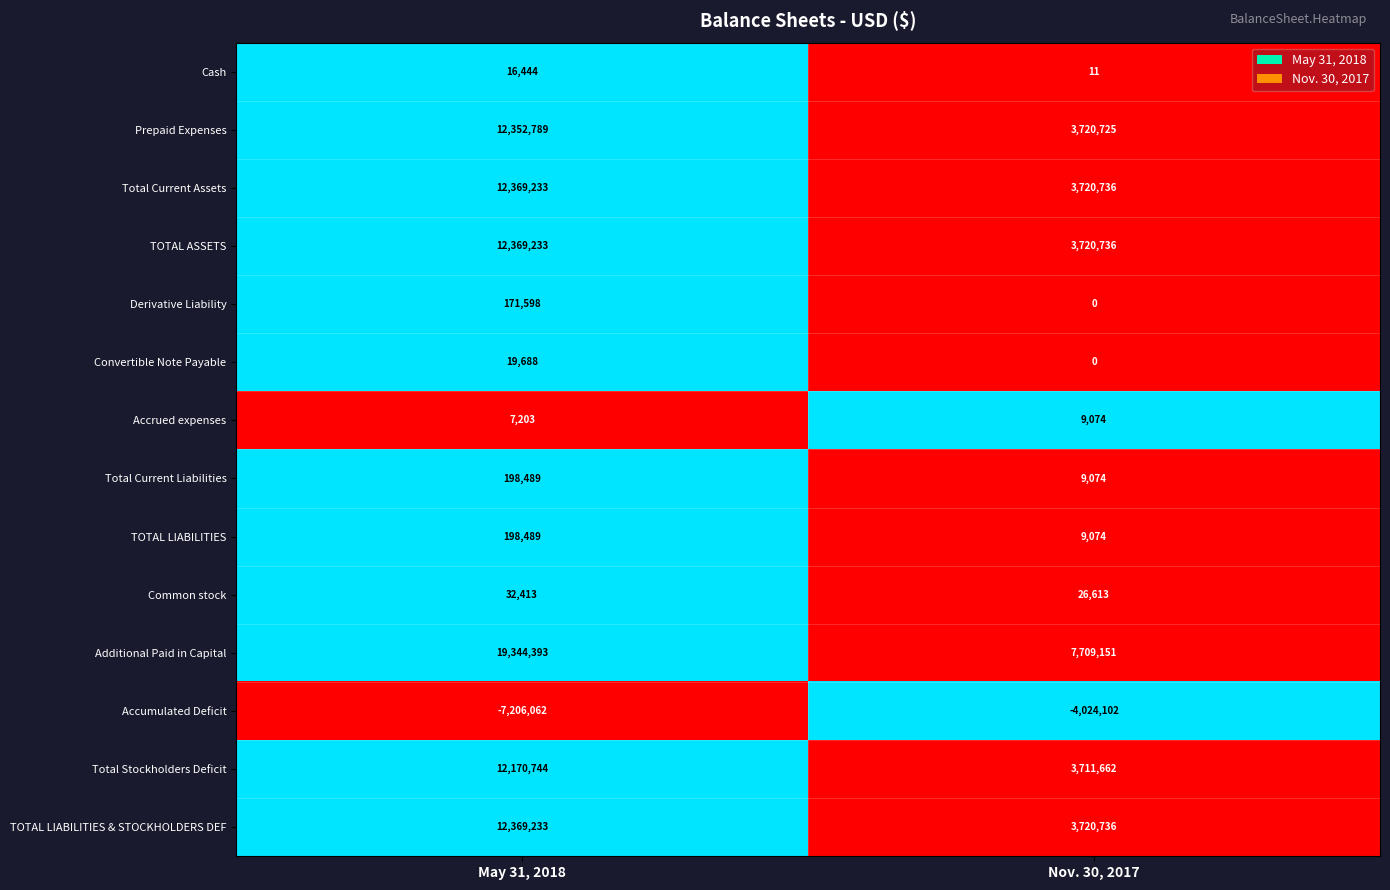

True or false: Cash has a value of 4 at Nov. 30, 2017.

False